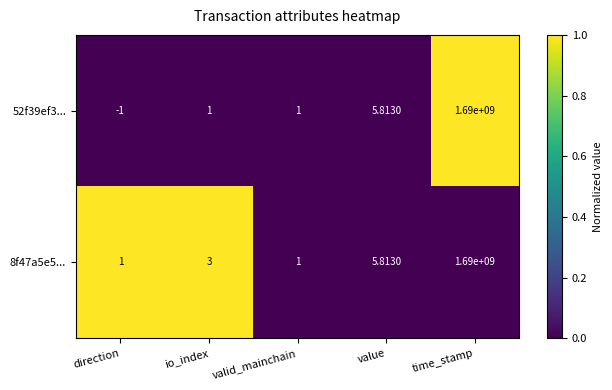

At which category is the sum across all series the highest?

time_stamp